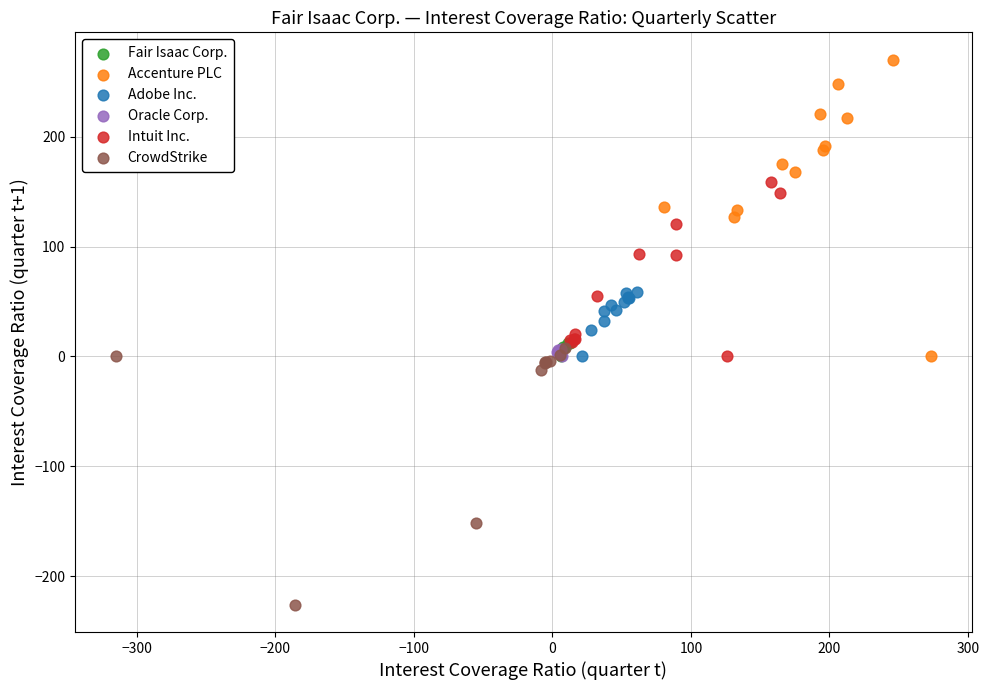

Which series reaches the minimum Y coordinate?

CrowdStrike